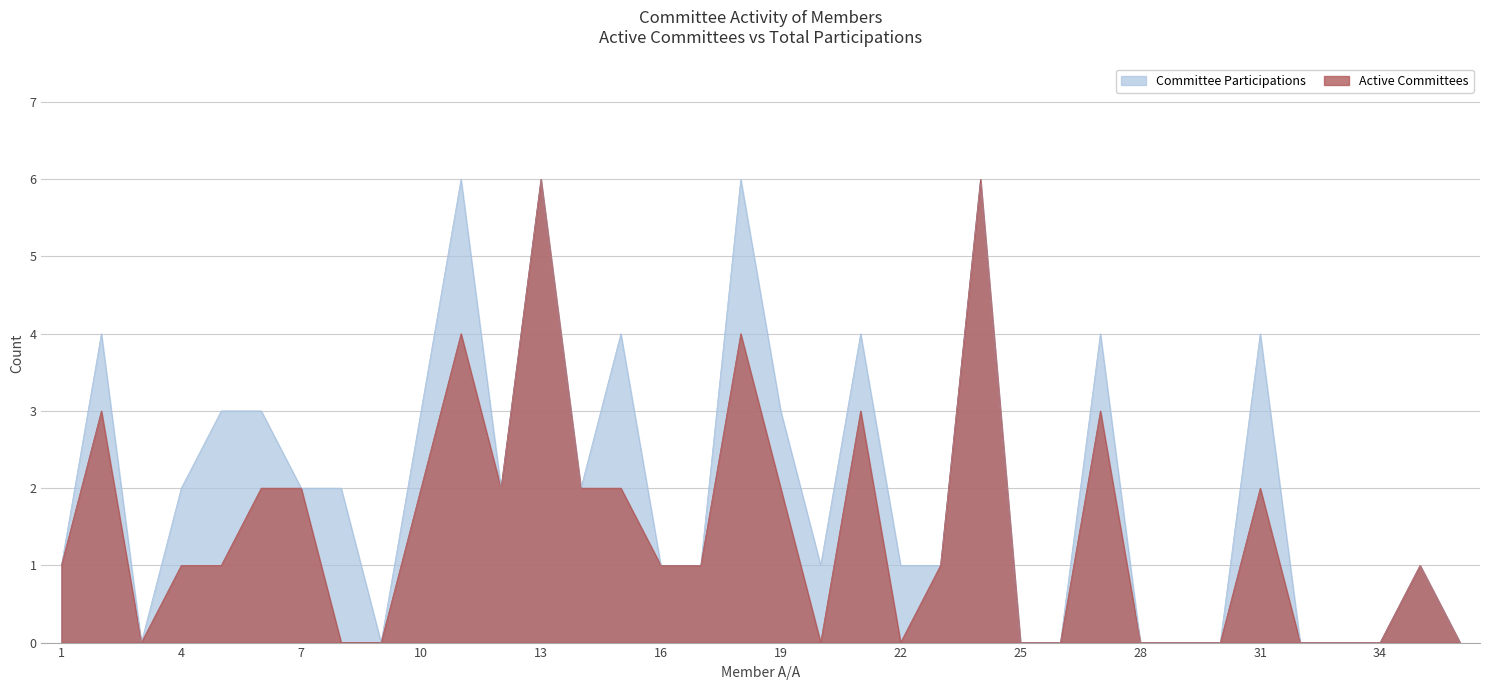

Which category has the highest value in the Active Committees series?

13